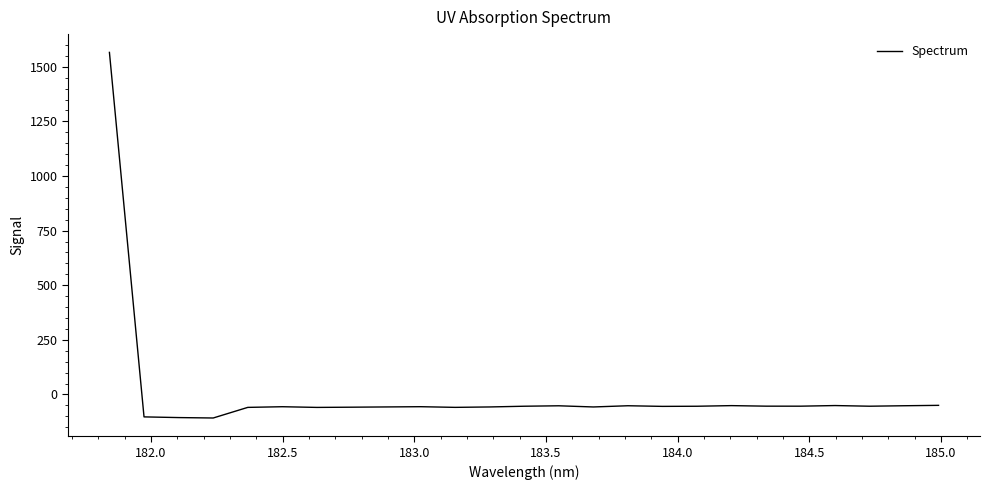

What is the smallest value displayed?

-107.6